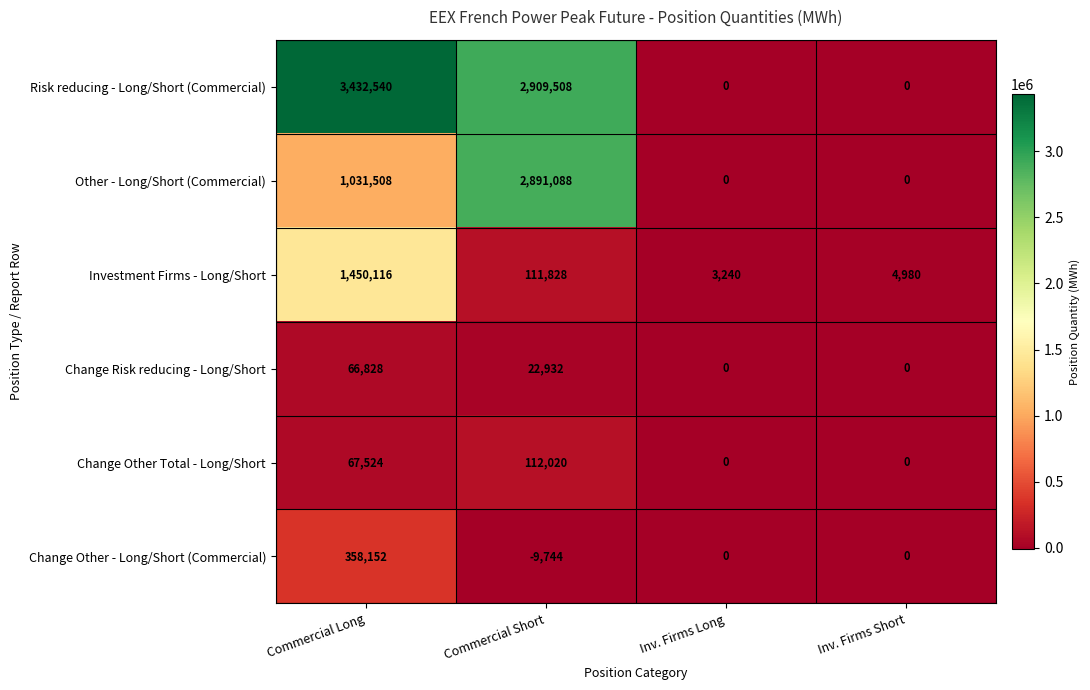

What is the average value of the Change Other Total - Long/Short series?

44886